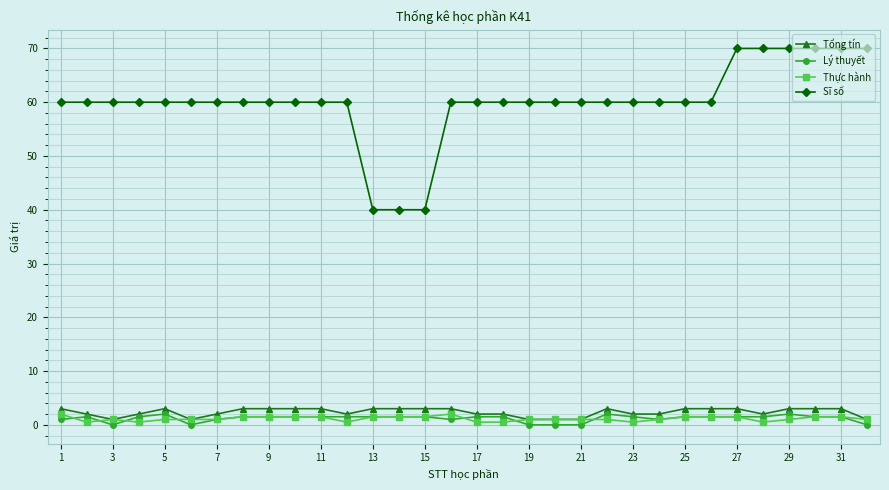

Does the chart have visible grid lines?

Yes